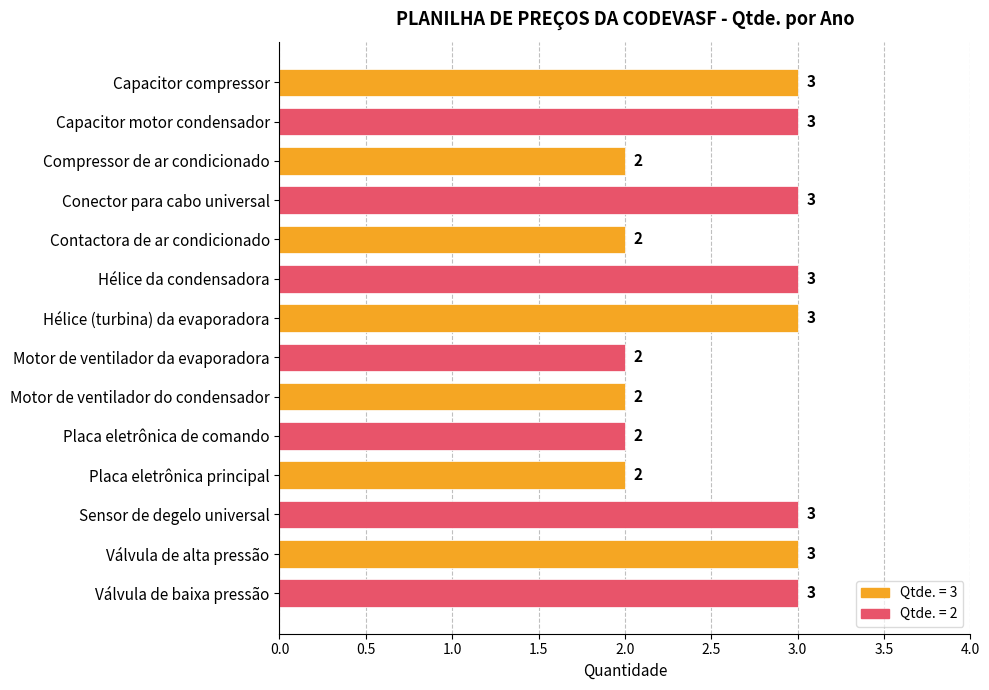

What is the greatest value displayed?

3